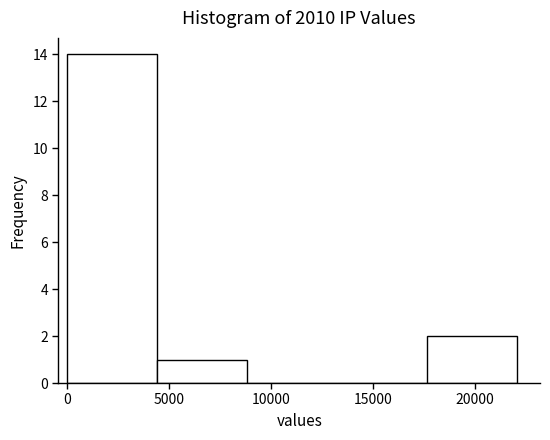

Which range on the x-axis has the tallest bar?

0 to 4500